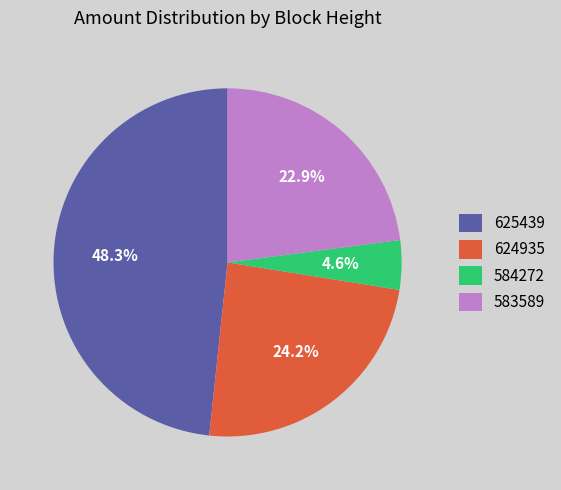

Is there any slice that represents more than half of the pie?

No